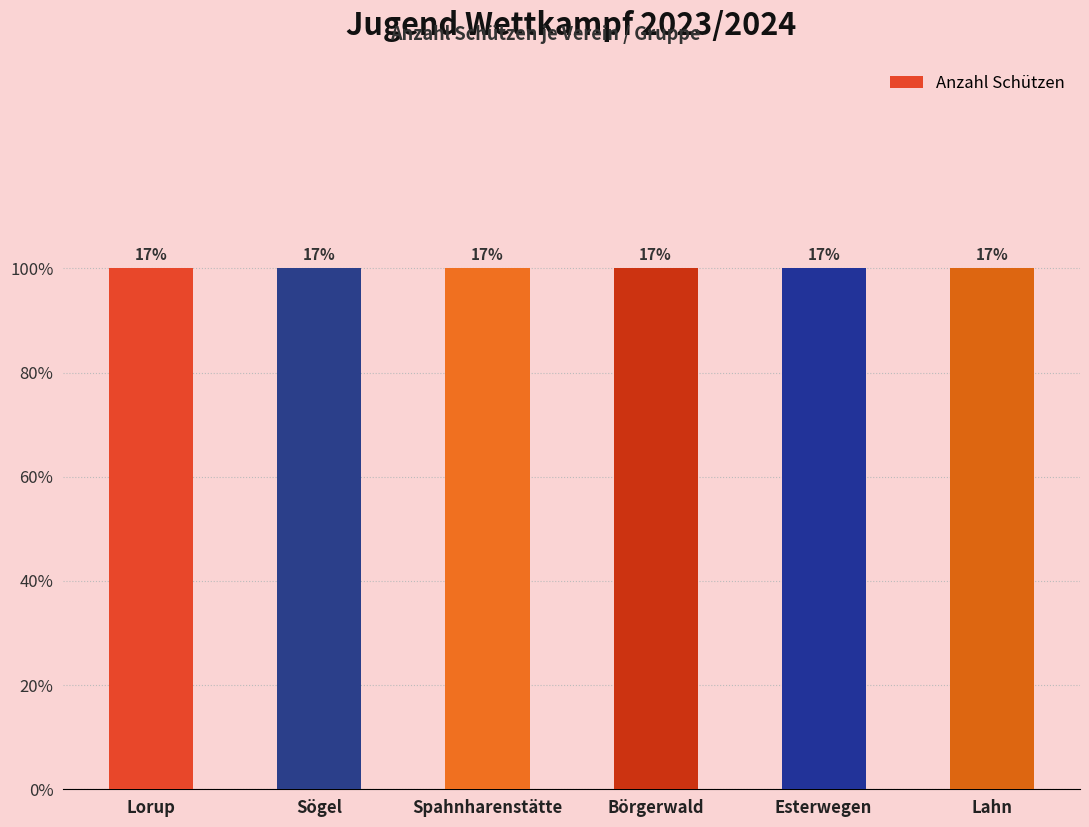

How many data points in Esterwegen are above 0?

1